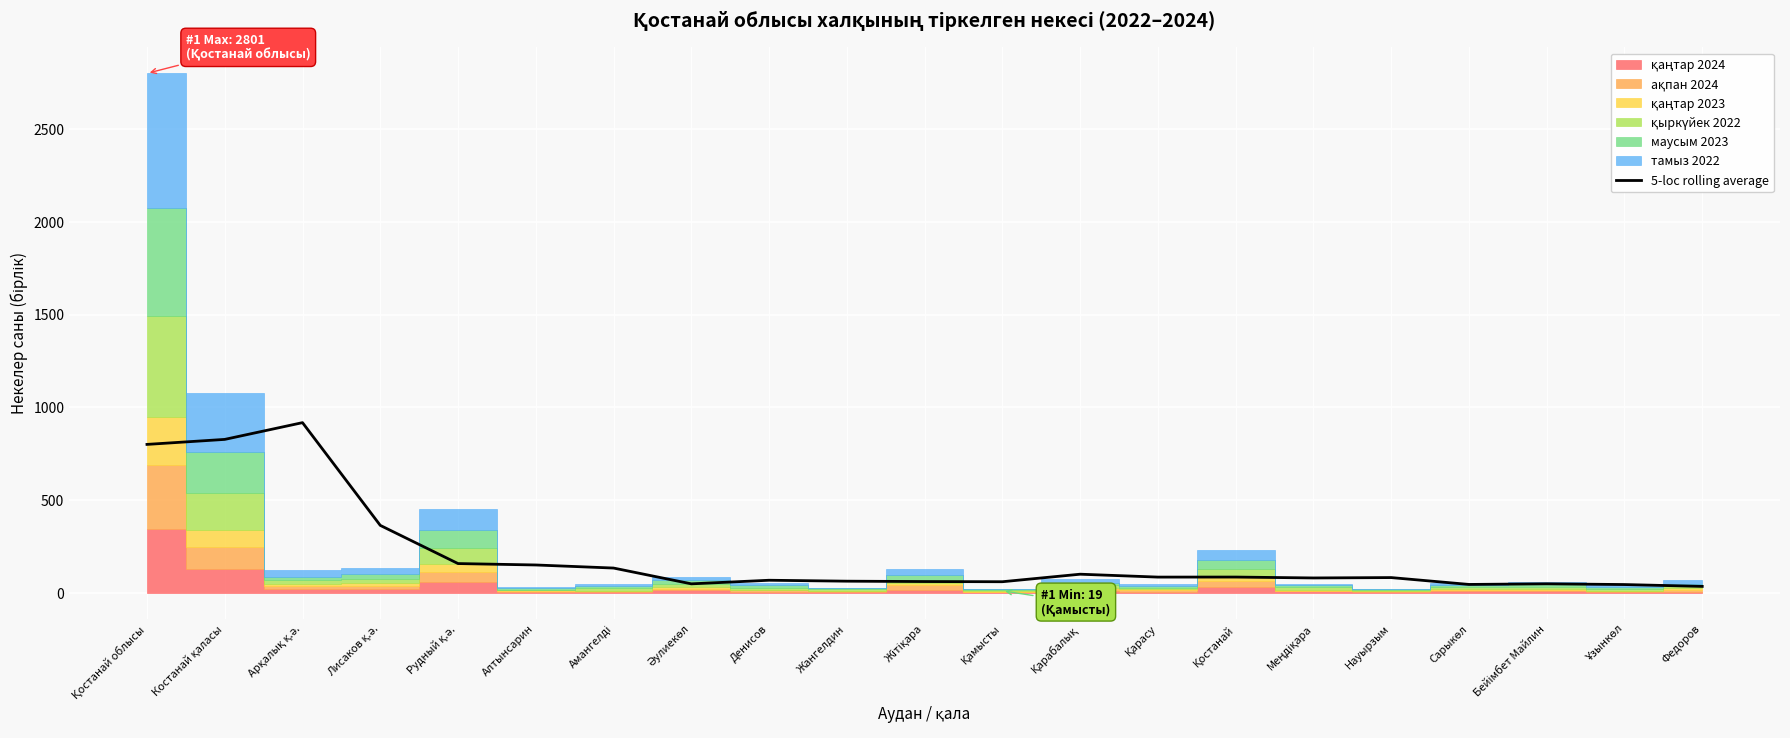

Between Қамысты and Жітіқара, which is larger?

Жітіқара